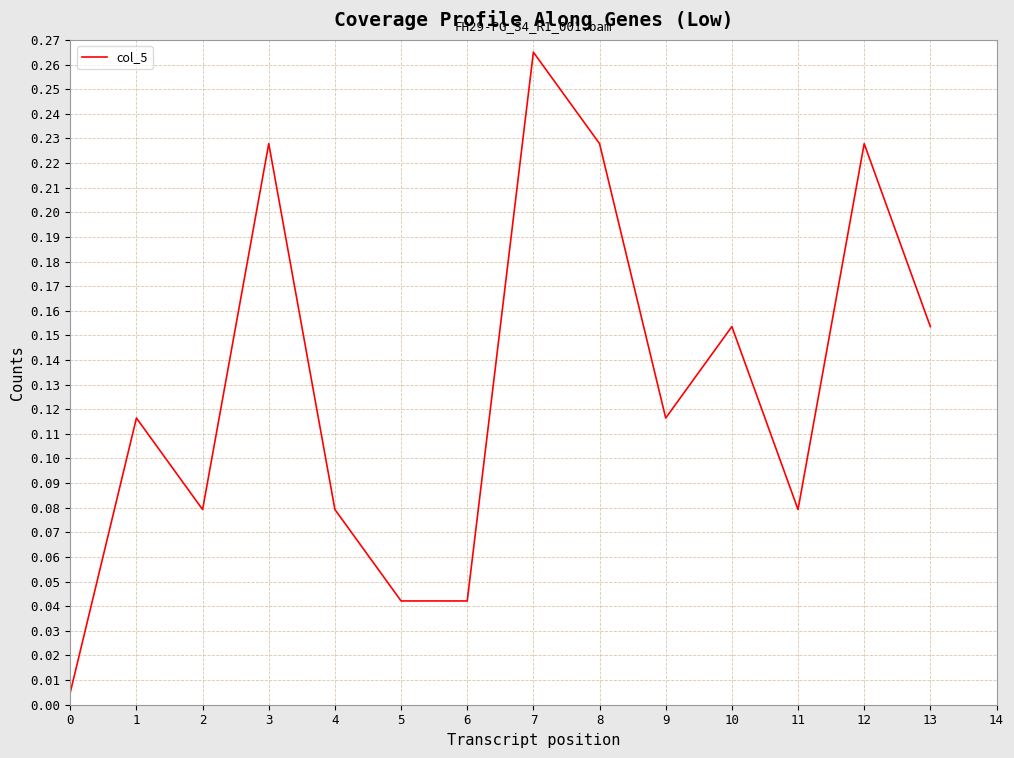

How many lines are shown in the chart?

1